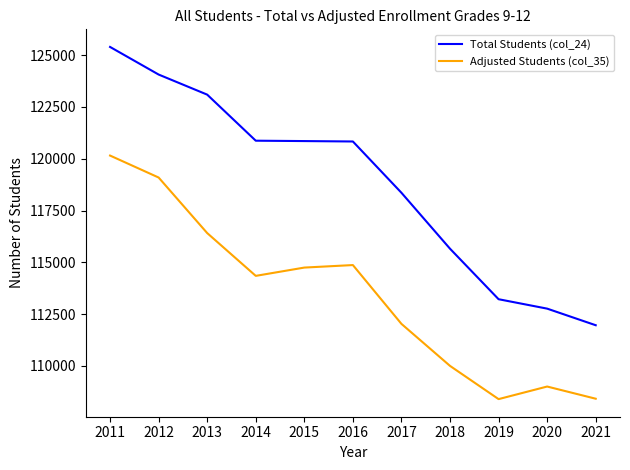

At which label does Total Students (col_24) reach its peak?

2011